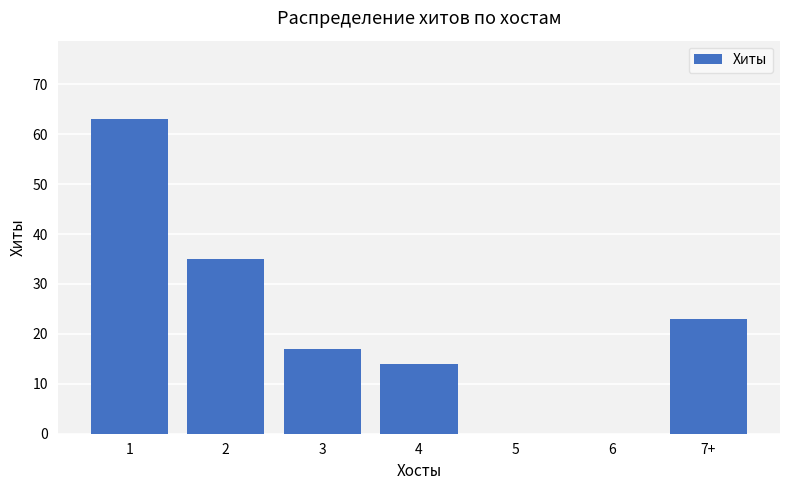

True or false: the data shows 4 at 4.

False